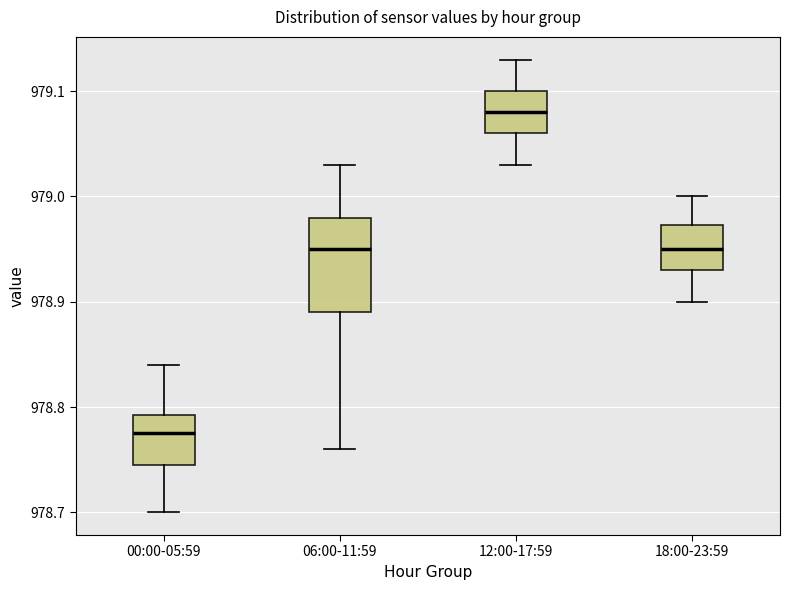

Reading left to right, transcribe this box plot: for each box, give where its median line is, the range the box spans, and where its two whiskers end, as read against the y-axis. The values are not printed on the chart, so give them approximately, as read against the axis.

00:00-05:59: median 978.78, box 978.75 to 978.79, whiskers 978.70 to 978.84
06:00-11:59: median 978.95, box 978.89 to 978.98, whiskers 978.76 to 979.03
12:00-17:59: median 979.08, box 979.06 to 979.10, whiskers 979.03 to 979.13
18:00-23:59: median 978.95, box 978.93 to 978.97, whiskers 978.90 to 979.00